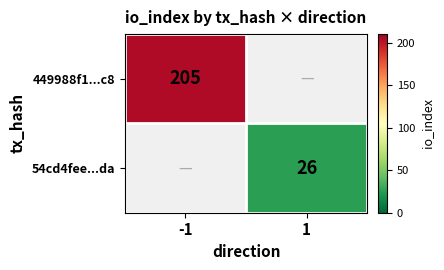

Which label corresponds to the smallest value in the chart?

1